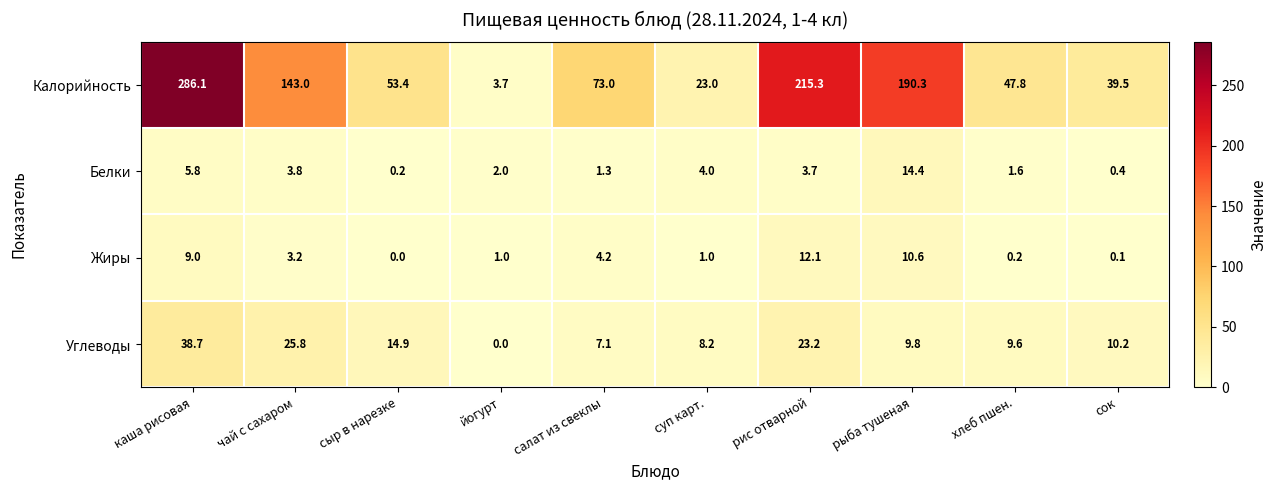

How many categories are shown in the chart?

10